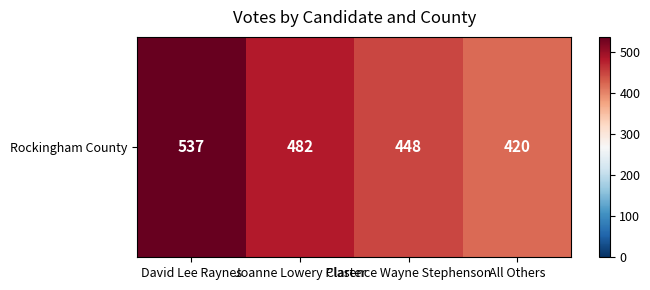

What is the average value?

472